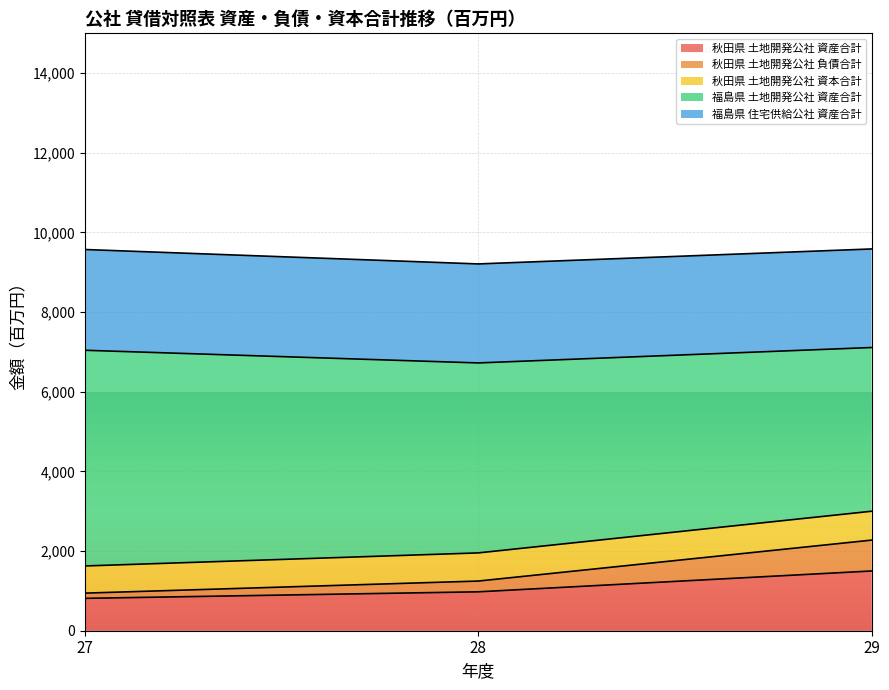

What is the highest value of the 秋田県 土地開発公社 資本合計 series?

725